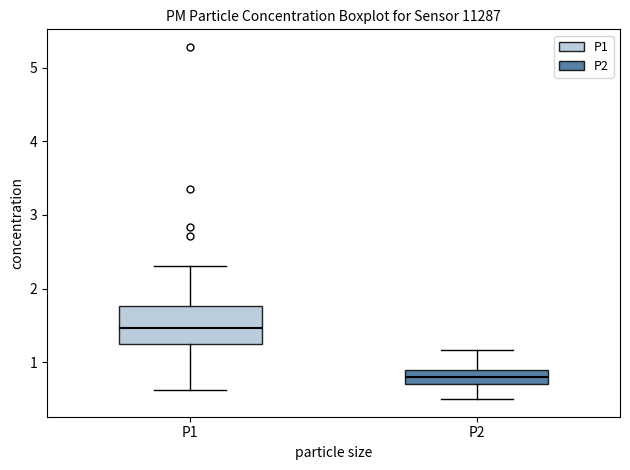

Which box's median line is the lowest?

P2